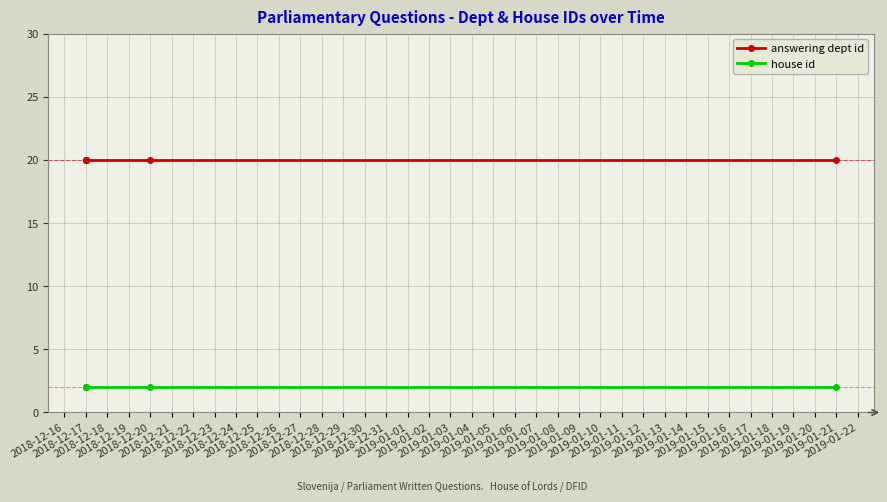

How many lines are shown in the chart?

2